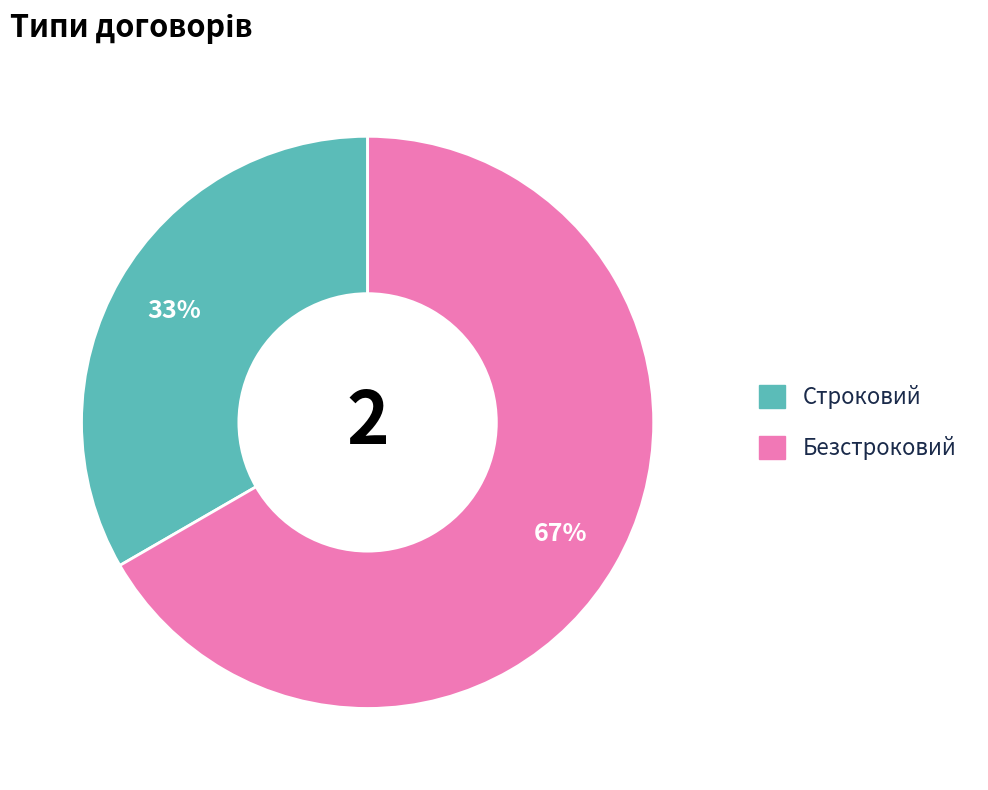

Which has a higher value, Строковий or Безстроковий?

Безстроковий